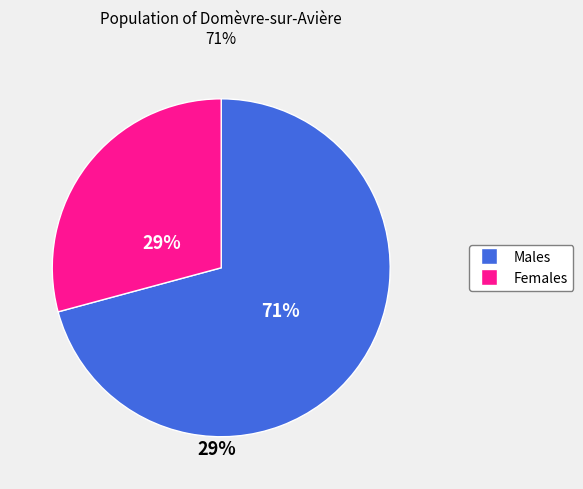

To the nearest percent, what is the average slice percentage?

50%